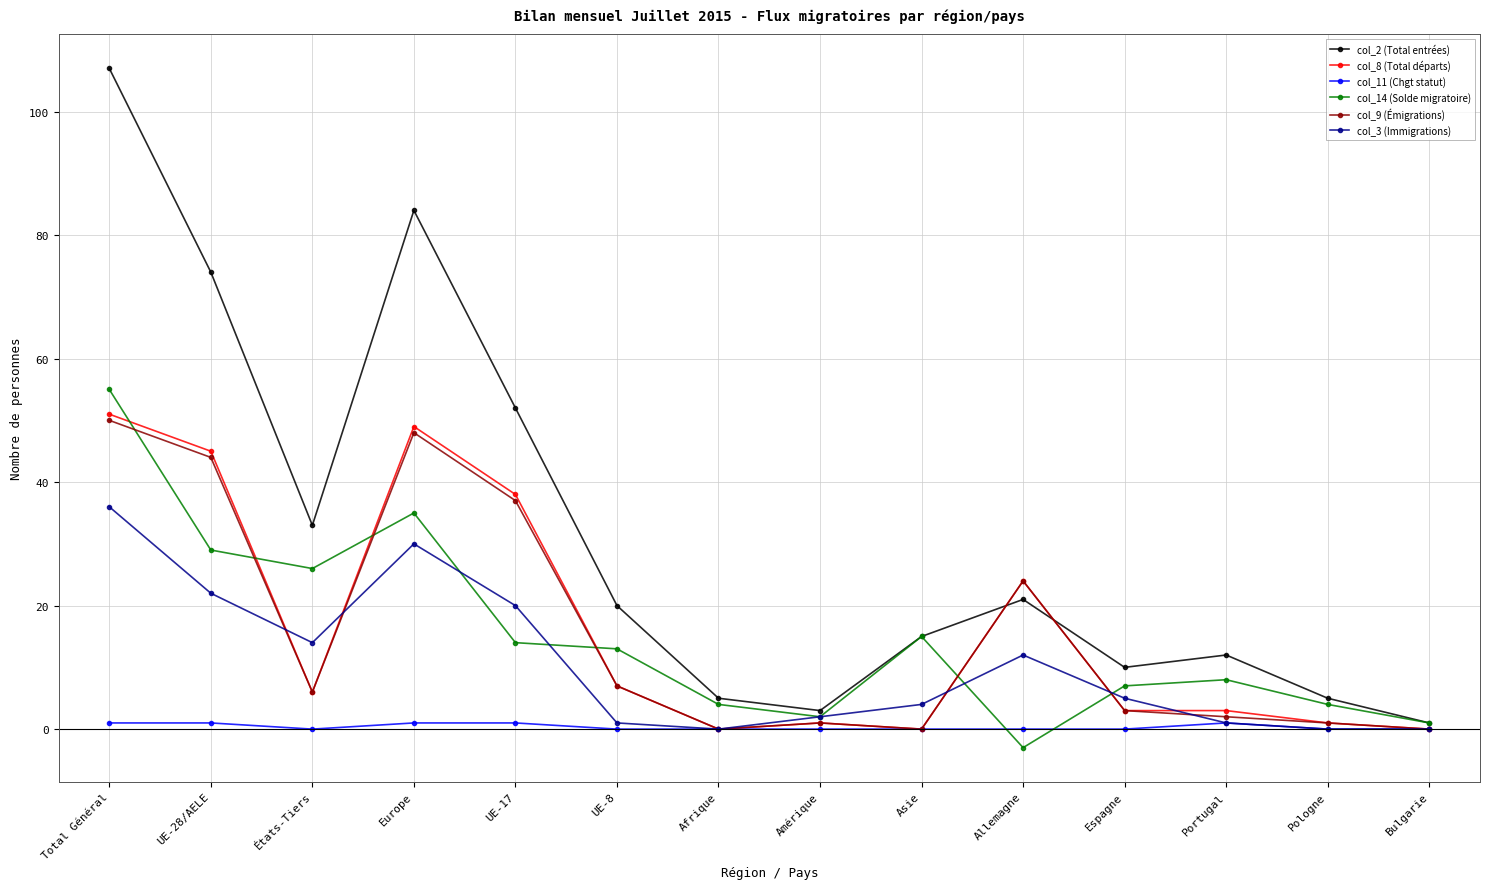

True or false: col_9 (Émigrations) has more than 0 interior local peaks.

True